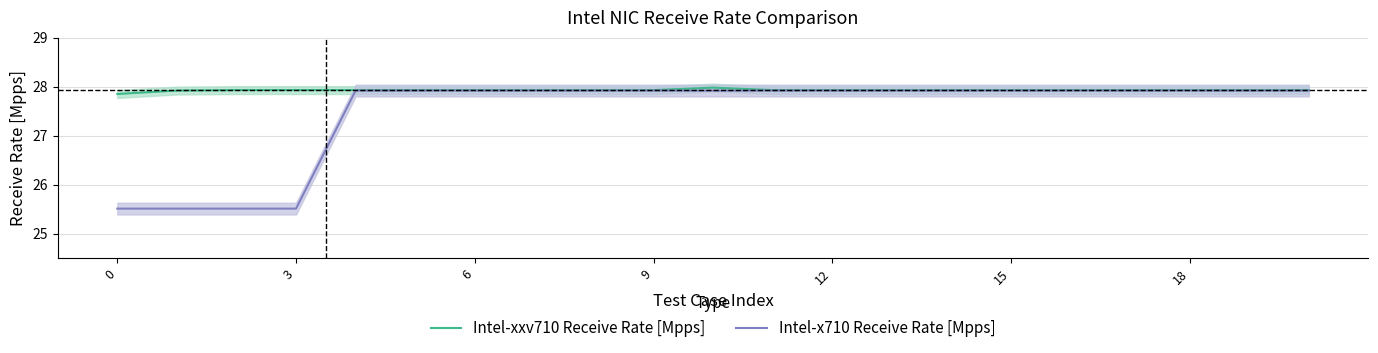

What is the approximate value of Intel-x710 Receive Rate [Mpps] at 16?

27.9